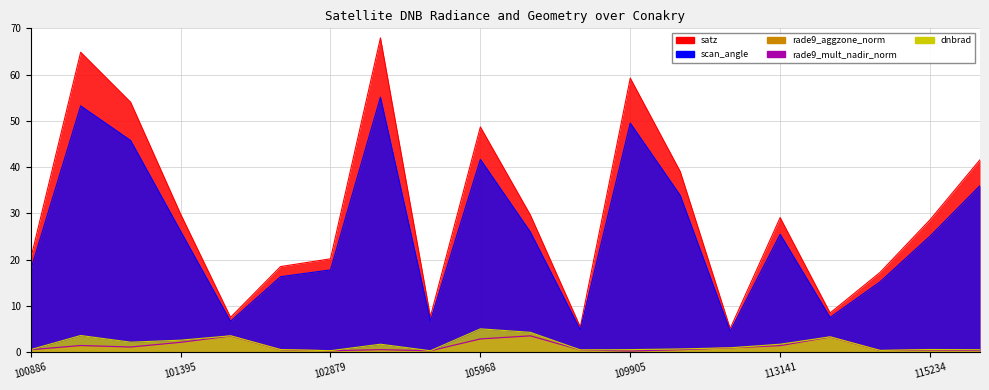

Read the rade9_mult_nadir_norm value at 100886.

0.5